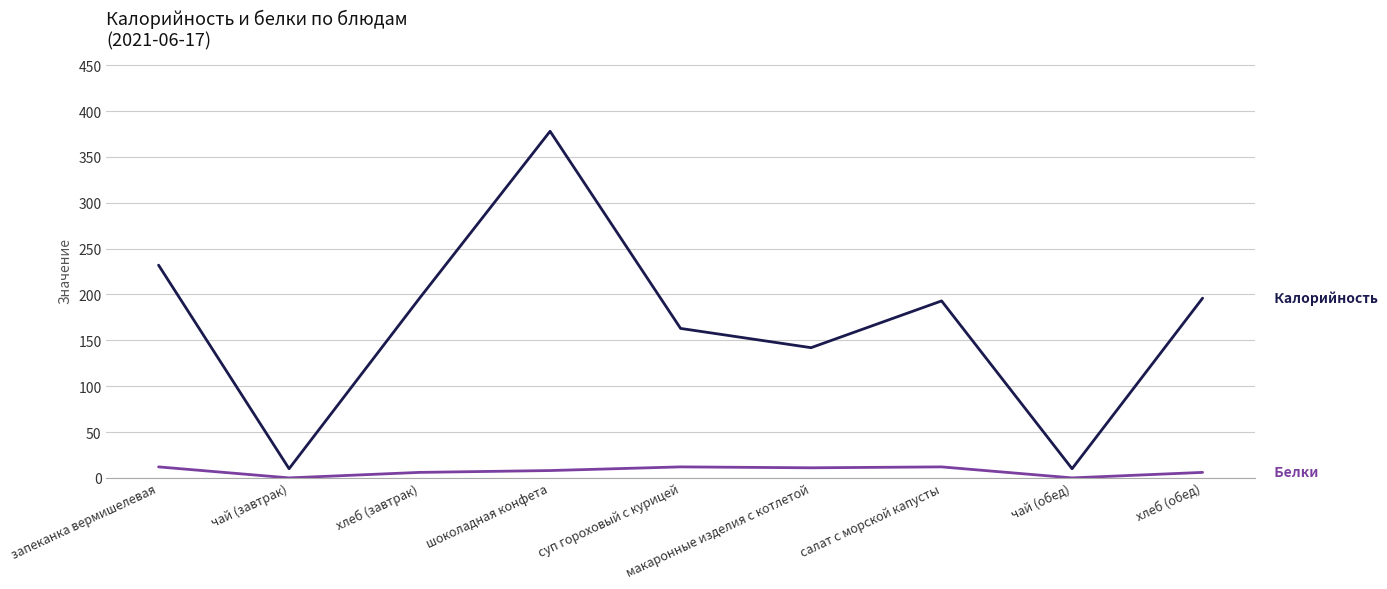

Does the chart display data point markers on the line(s)?

No